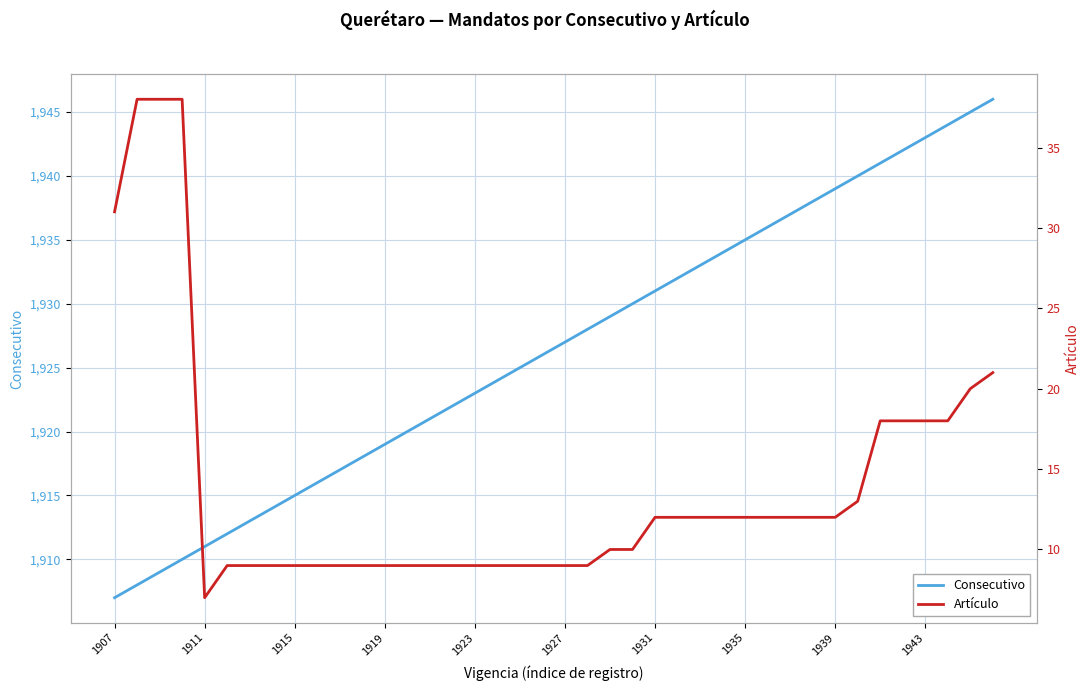

What value does the Consecutivo series have at 11?

1918